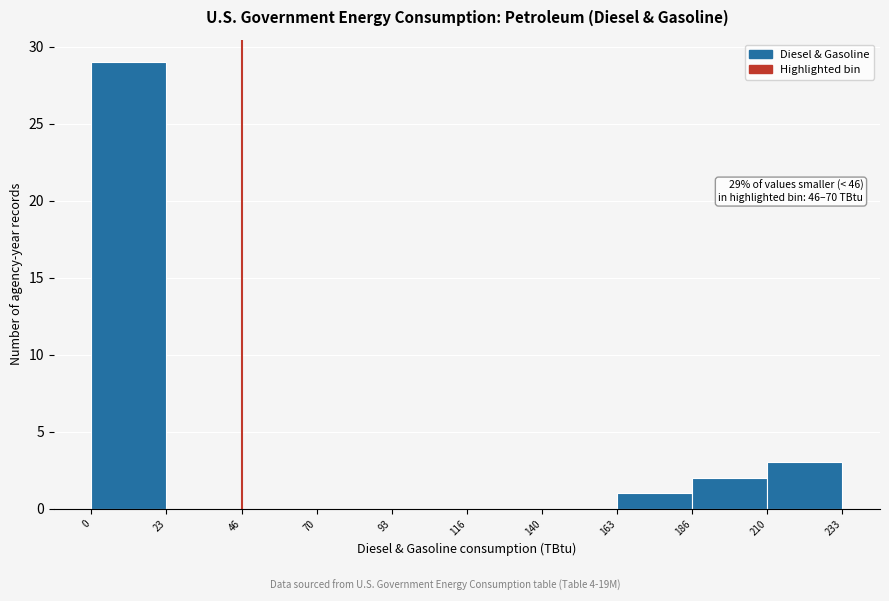

Over which range of the x-axis is the bar tallest?

0 to 23